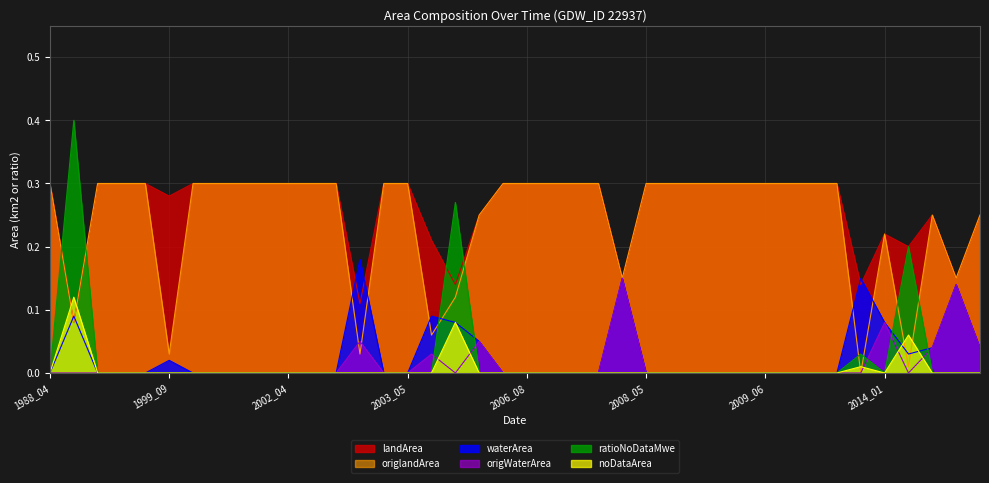

At how many categories does at least one series exceed 0?

40